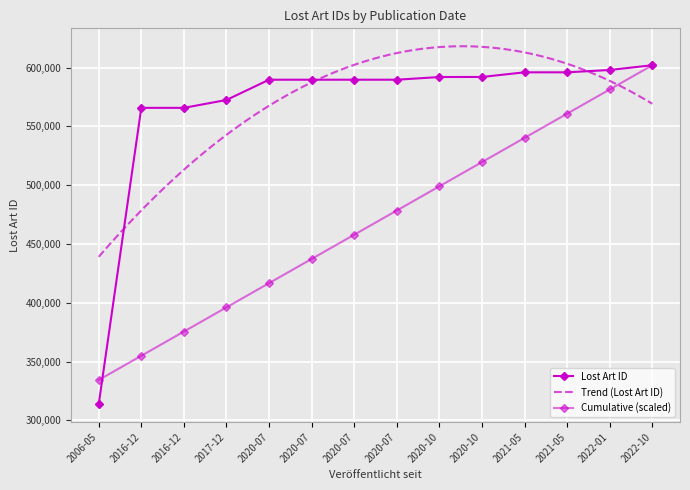

How many categories are shown in the chart?

14